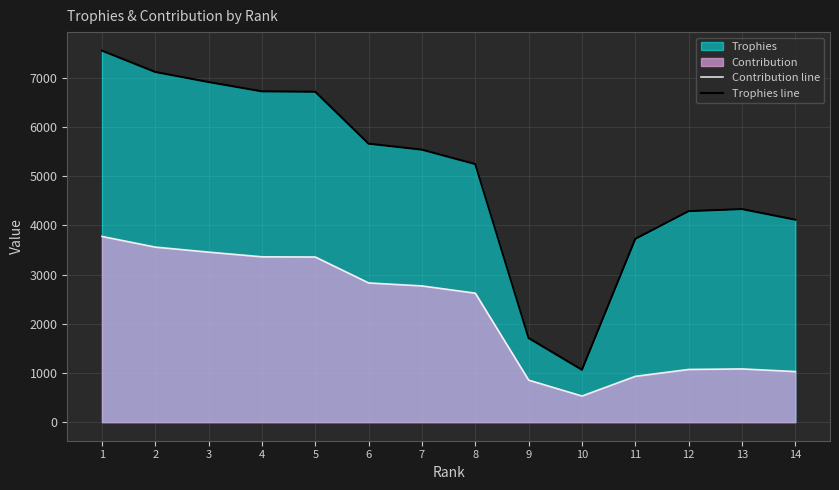

Which series has the largest range (max minus min)?

Trophies line